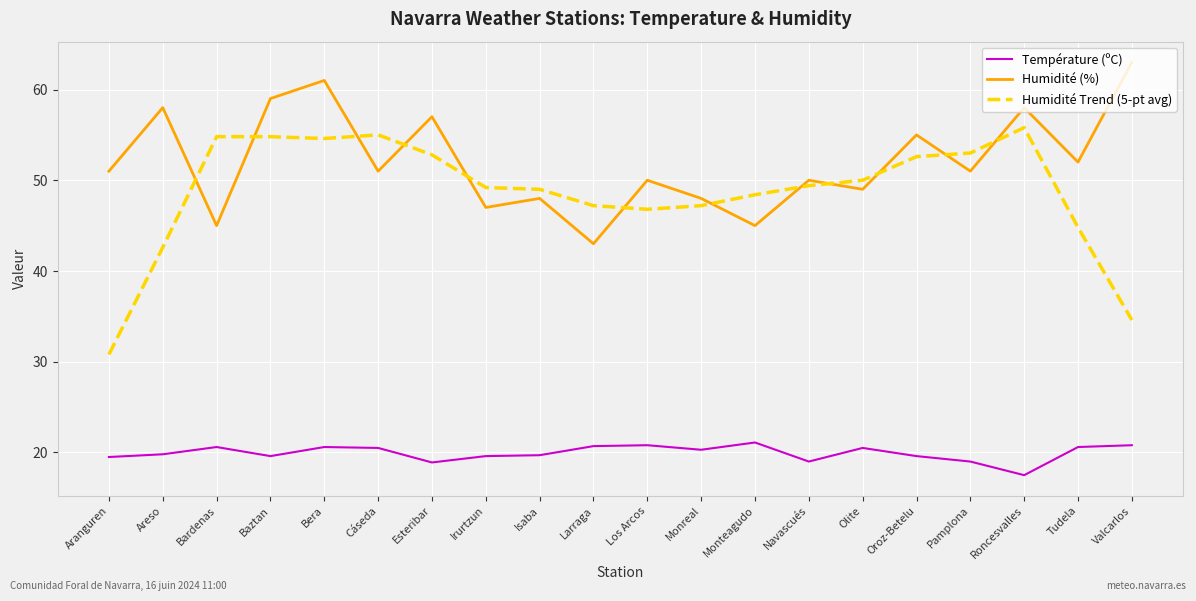

Is the value of Humidité (%) at Roncesvalles greater than the value of Température (ºC) at Larraga?

Yes